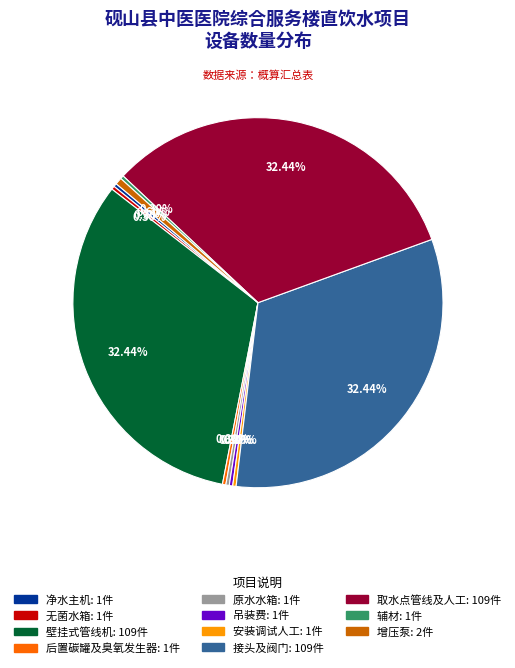

Is it true that 增压泵 is 8% of the pie?

False